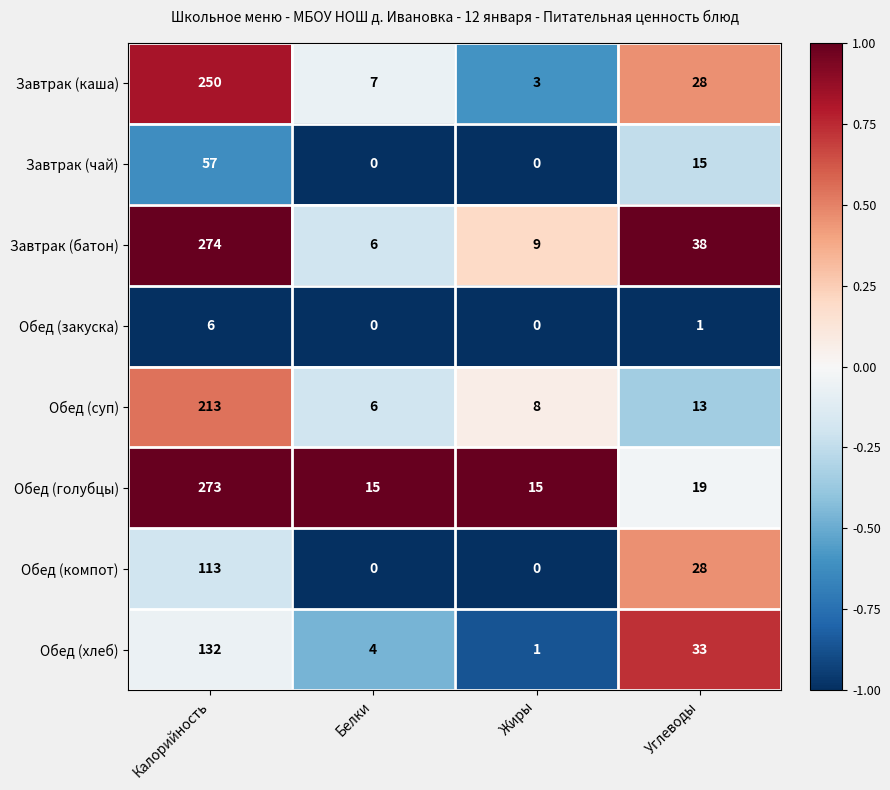

Rank the series by their maximum value, from lowest to highest.

Обед (закуска), Завтрак (чай), Обед (компот), Обед (хлеб), Обед (суп), Завтрак (каша), Обед (голубцы), Завтрак (батон)